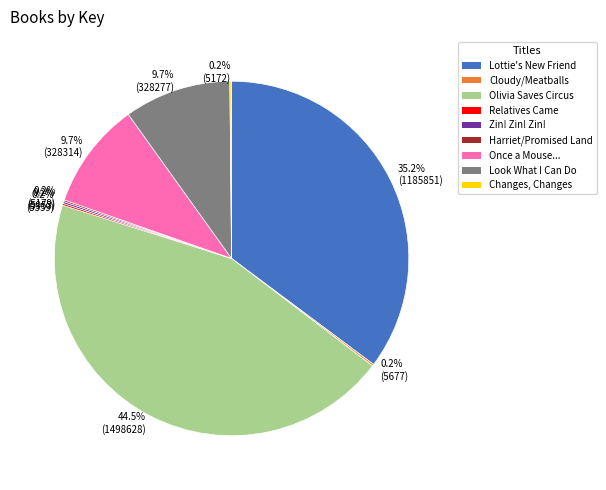

Is there any slice that represents more than half of the pie?

No